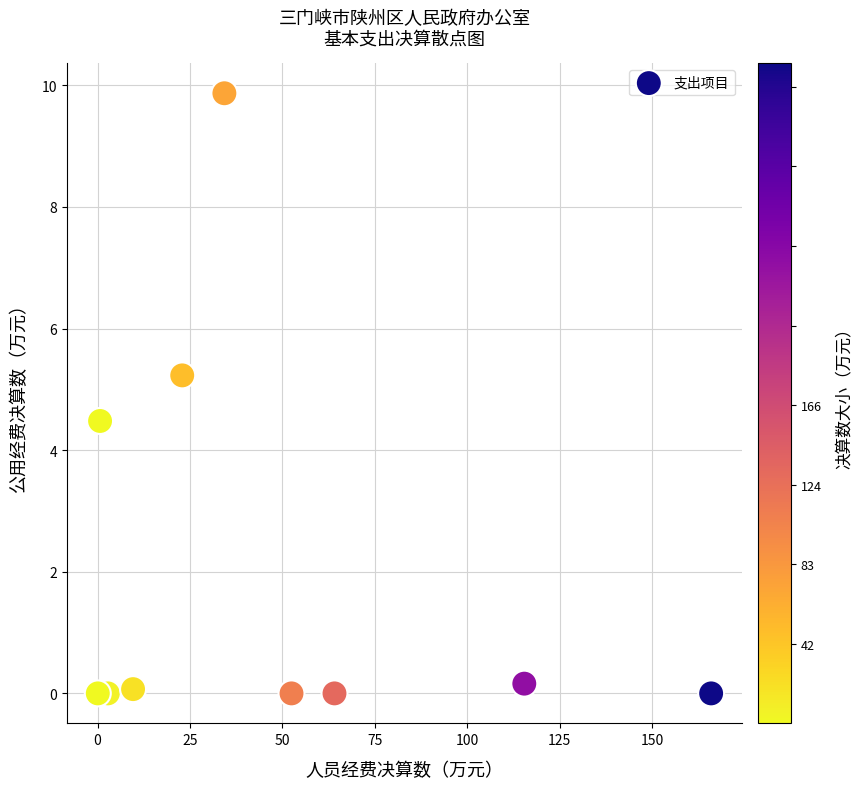

What Y value in the scatter plot is closest to 4?

4.5